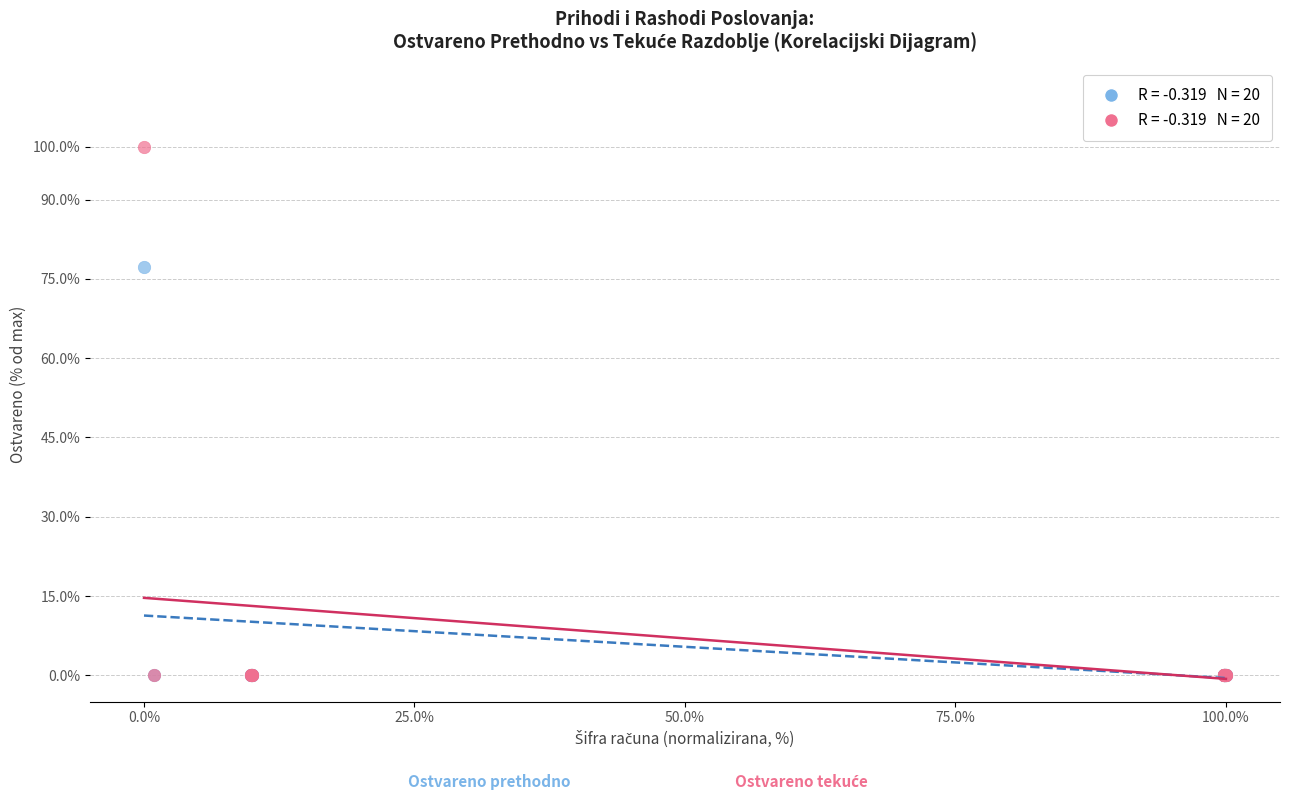

Across all series, what Y value is closest to 50?

77.2